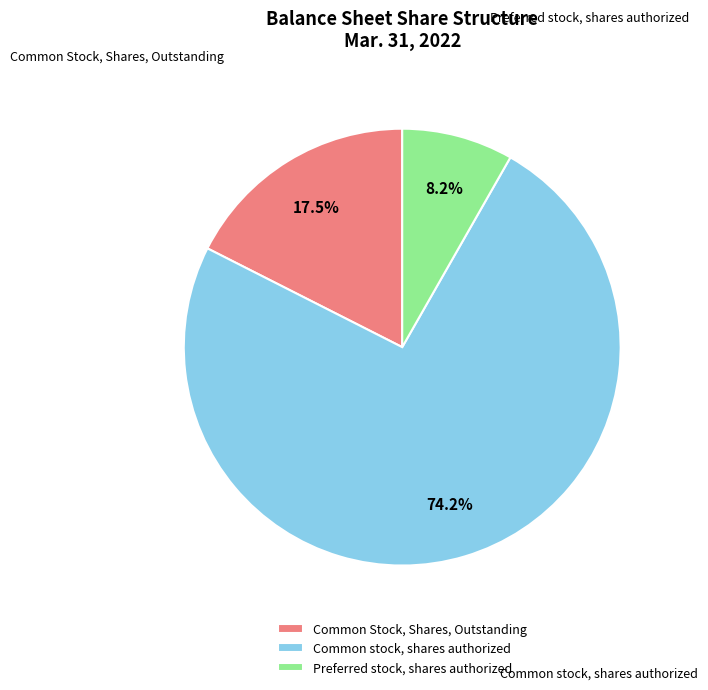

Which slice is the largest?

Common stock, shares authorized